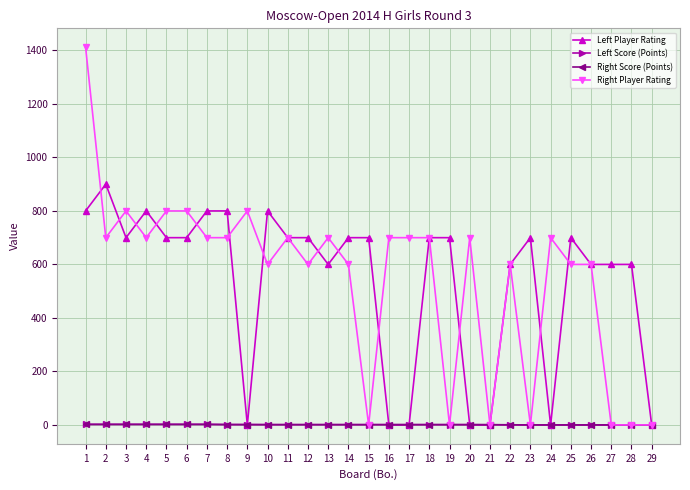

What is the maximum value shown in the chart?

1412.0